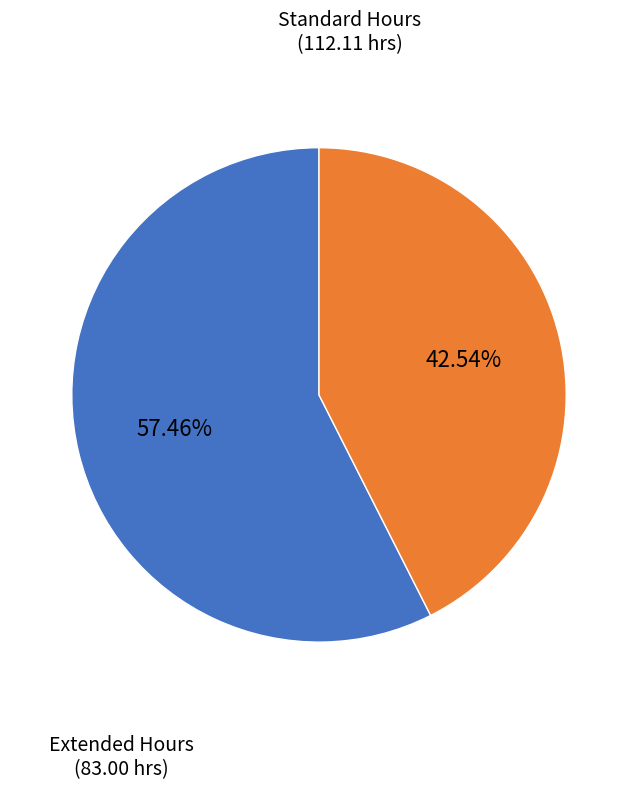

Does any single category account for the majority?

Yes